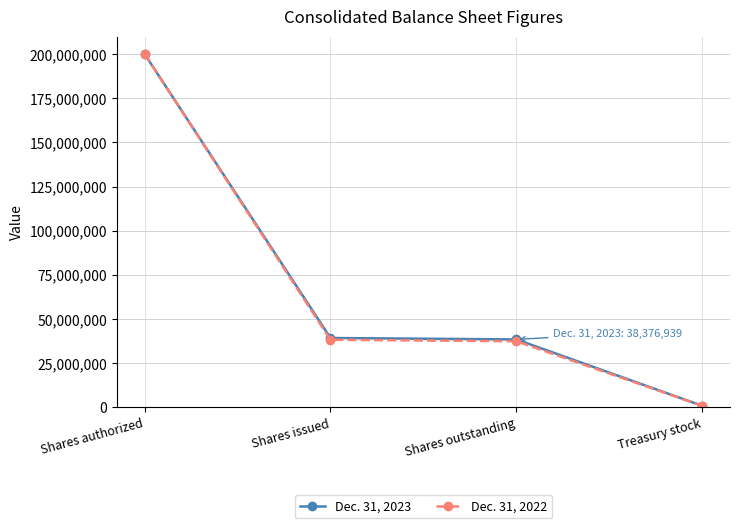

What is the spread (max minus min) of values at Shares outstanding?

1006896